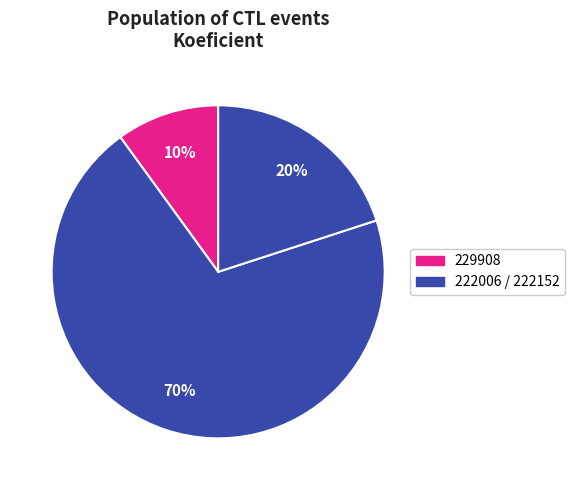

How many segments does this pie chart have?

3